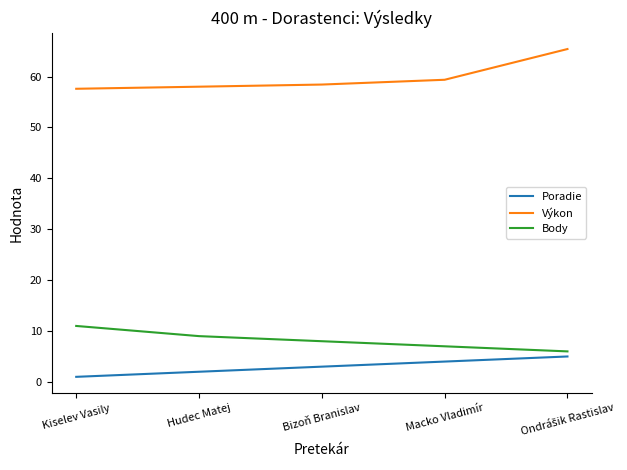

True or false: Body and Výkon intersect in this chart.

False